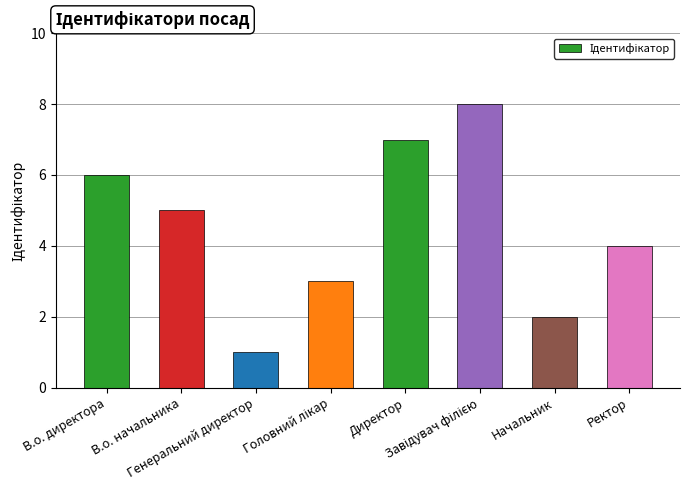

Between Ректор and В.о. начальника, which is larger?

В.о. начальника